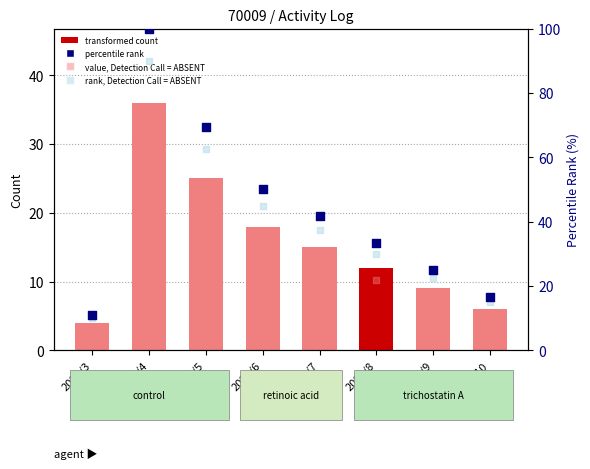

At which category is the sum across all series the highest?

2020/4